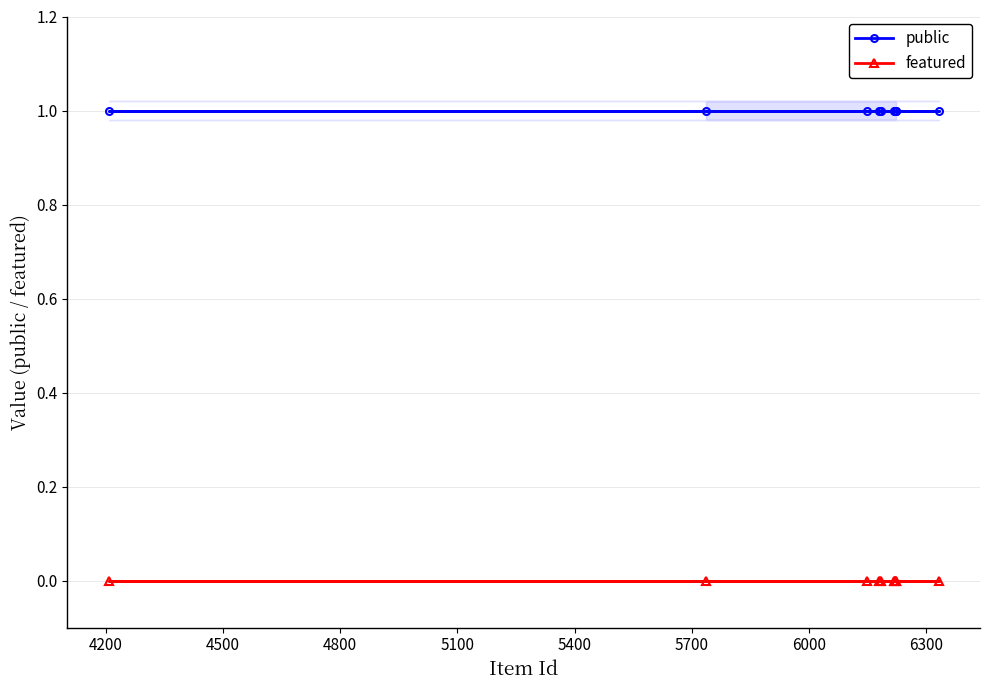

Does the chart have visible grid lines?

Yes